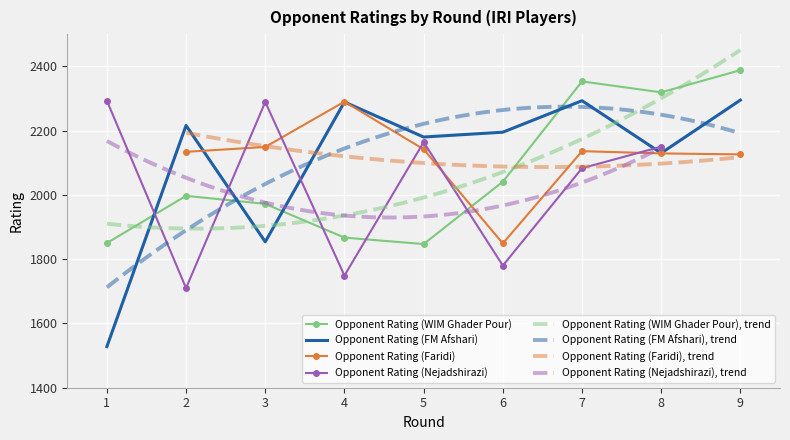

Which series changed the most between 5 and 7?

Opponent Rating (WIM Ghader Pour)